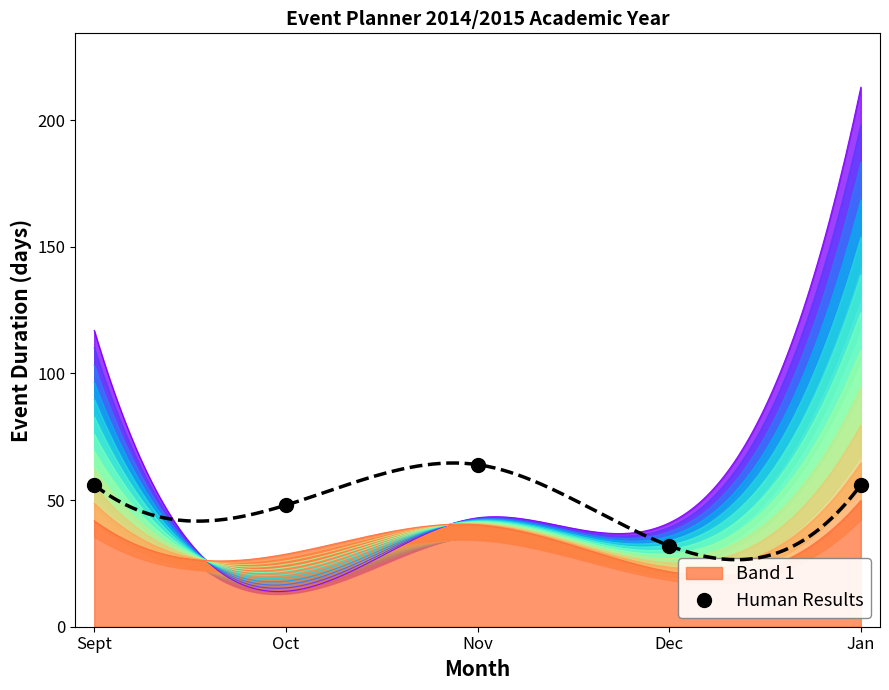

The chart shows a value of 32 at Dec. True or false?

True